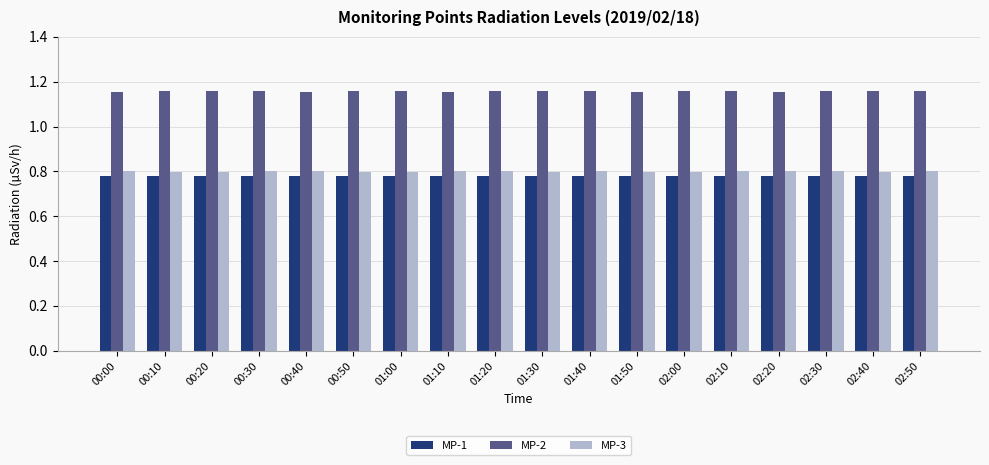

What is the difference between the highest and lowest values at 01:40?

0.4